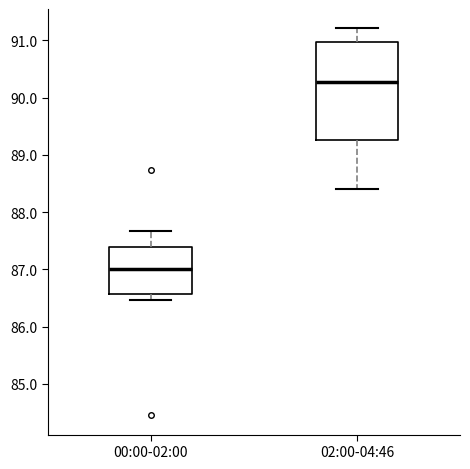

Which box's median line is the highest?

02:00-04:46